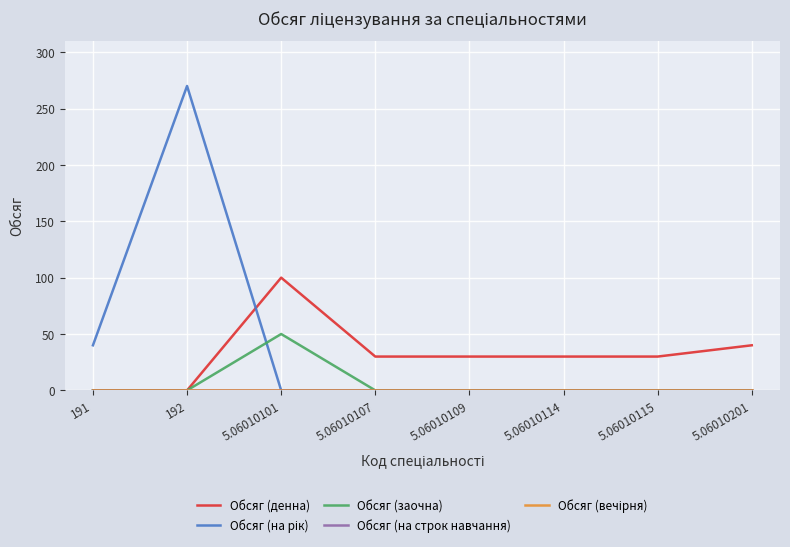

True or false: Обсяг (заочна) has more than 1 points higher than both neighbors.

False